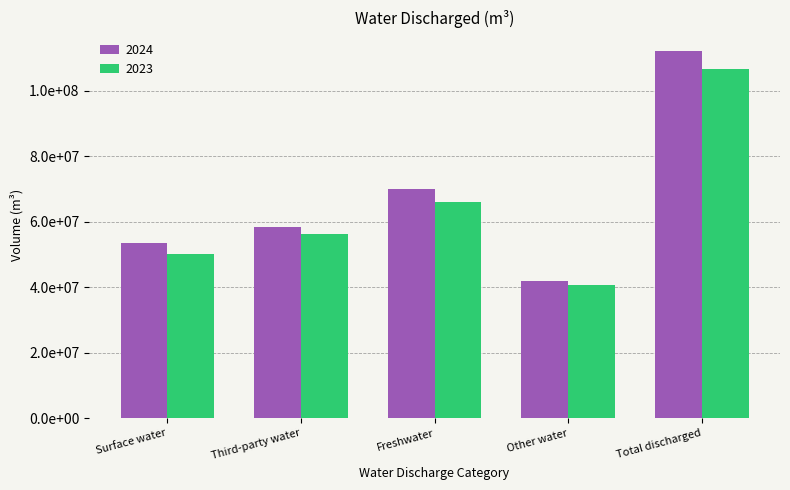

What is the sum of all 2023 values?

319857350